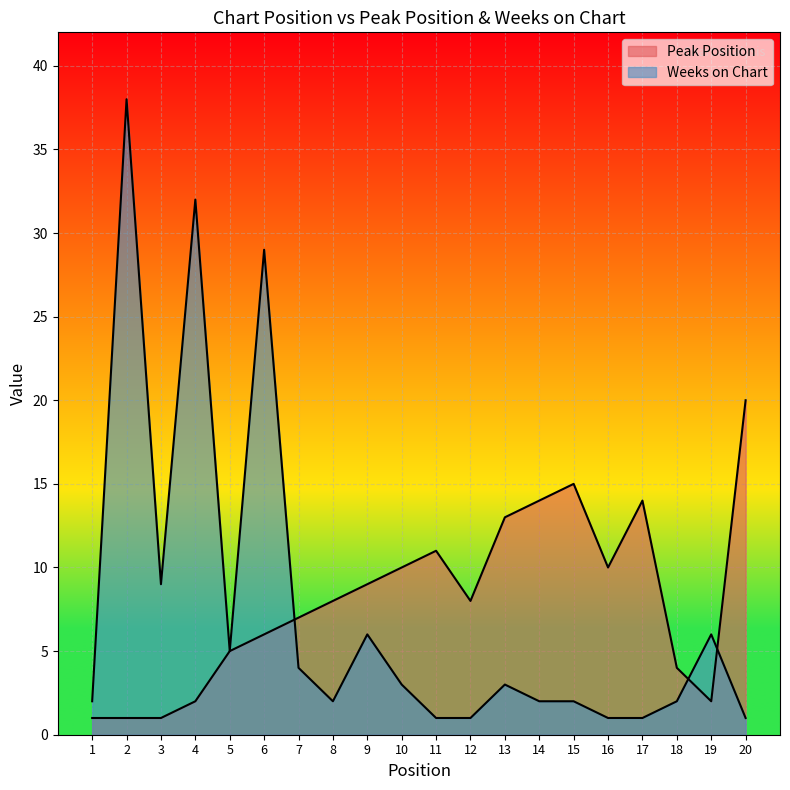

True or false: Weeks on Chart has more than 1 interior local peaks.

True